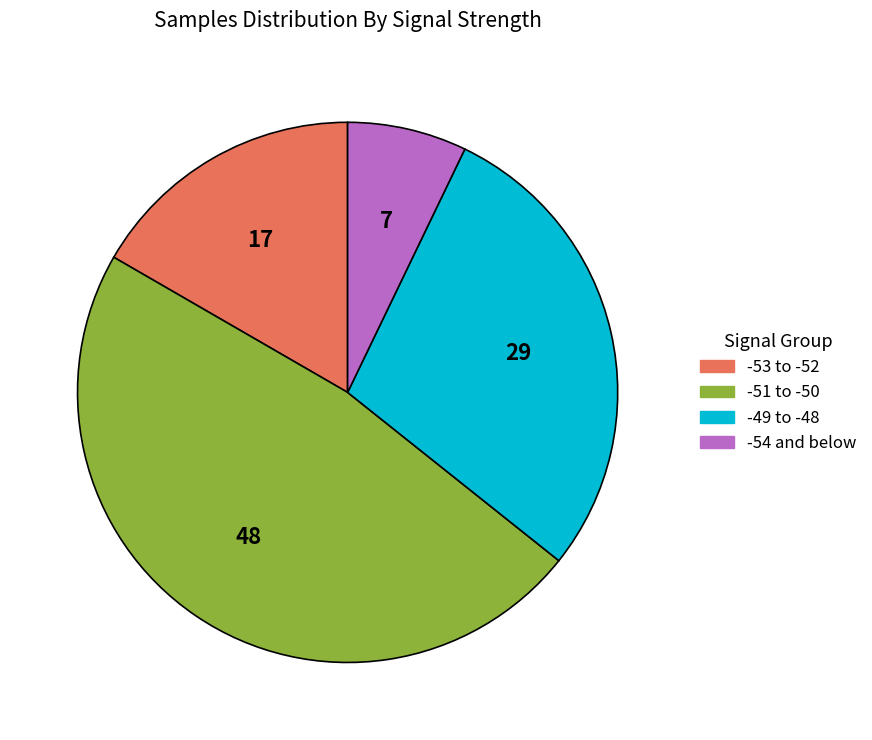

Is there any slice that represents more than half of the pie?

No